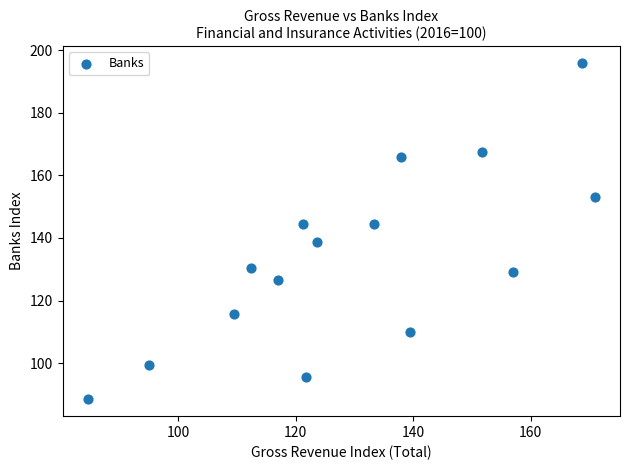

What is the range of X values (max minus min)?

86.2